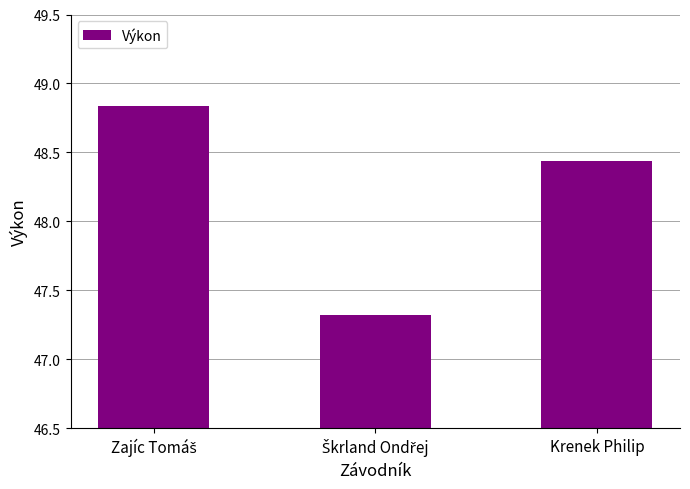

What is the label of the 1st bar from the right?

Krenek Philip